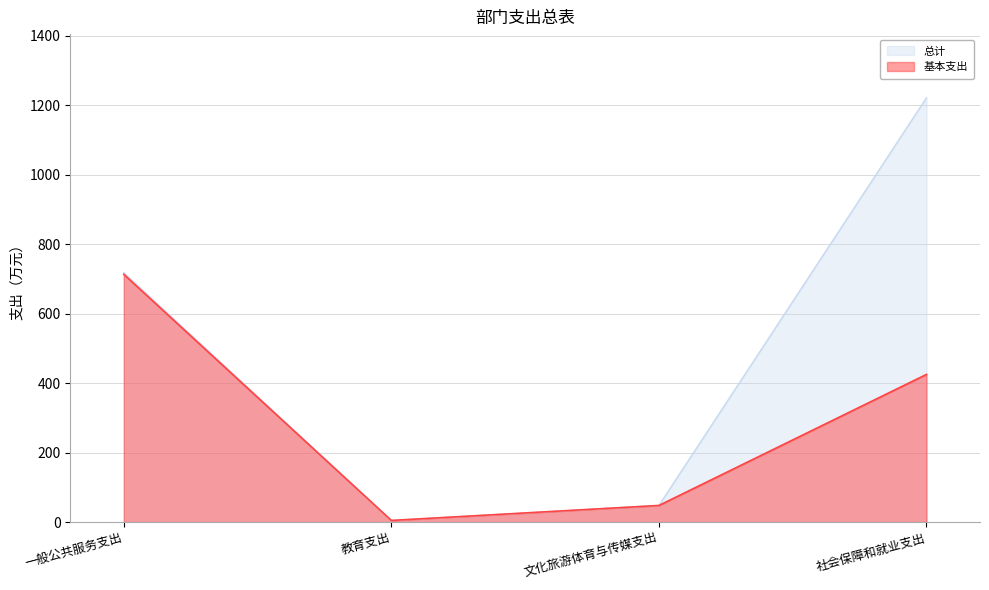

Which series has the widest spread of values?

总计